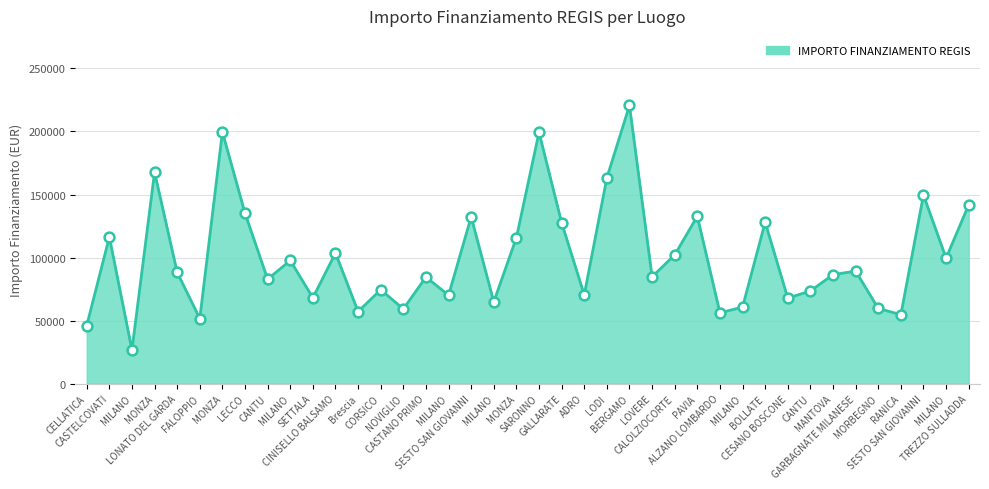

How many lines are shown in the chart?

1